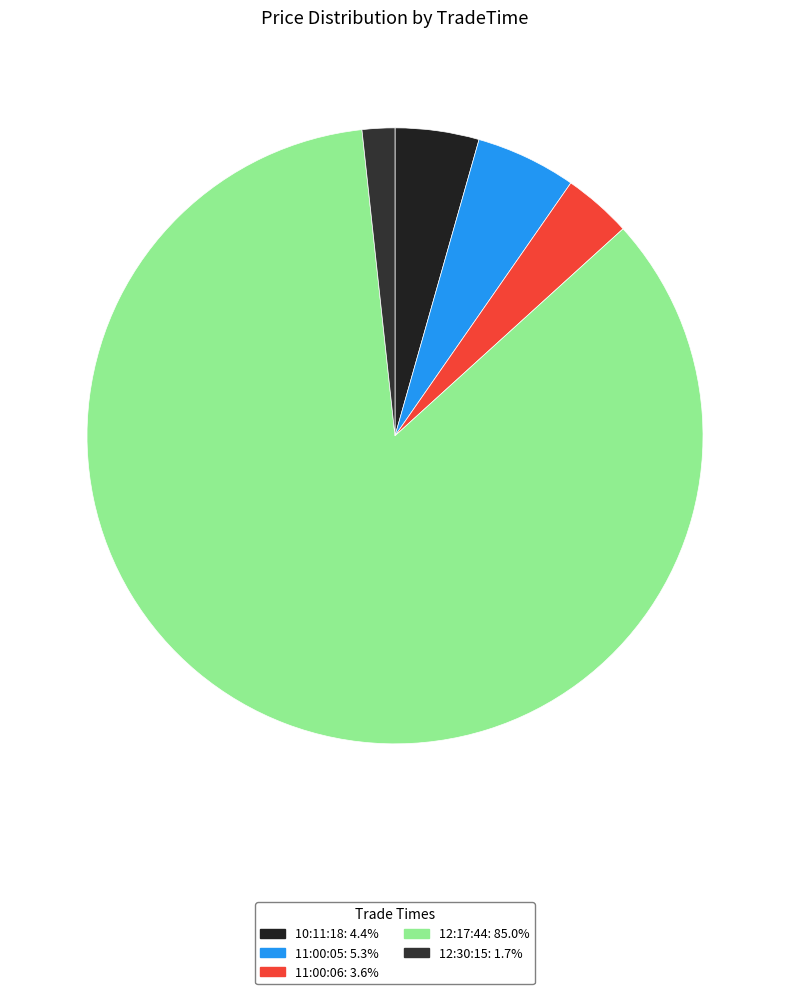

The 11:00:06 slice represents 4% of the pie. True or false?

True